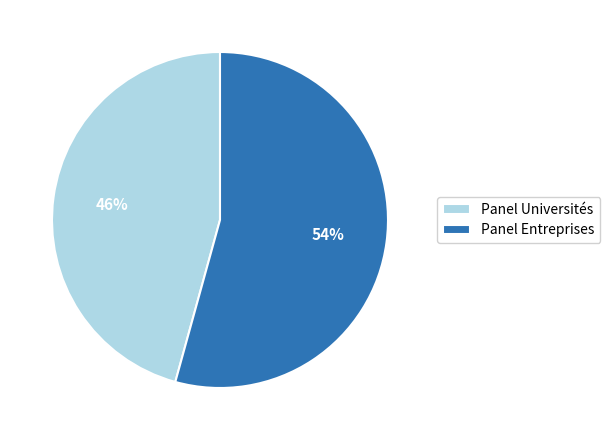

Which slice represents more than half of the pie?

Panel Entreprises